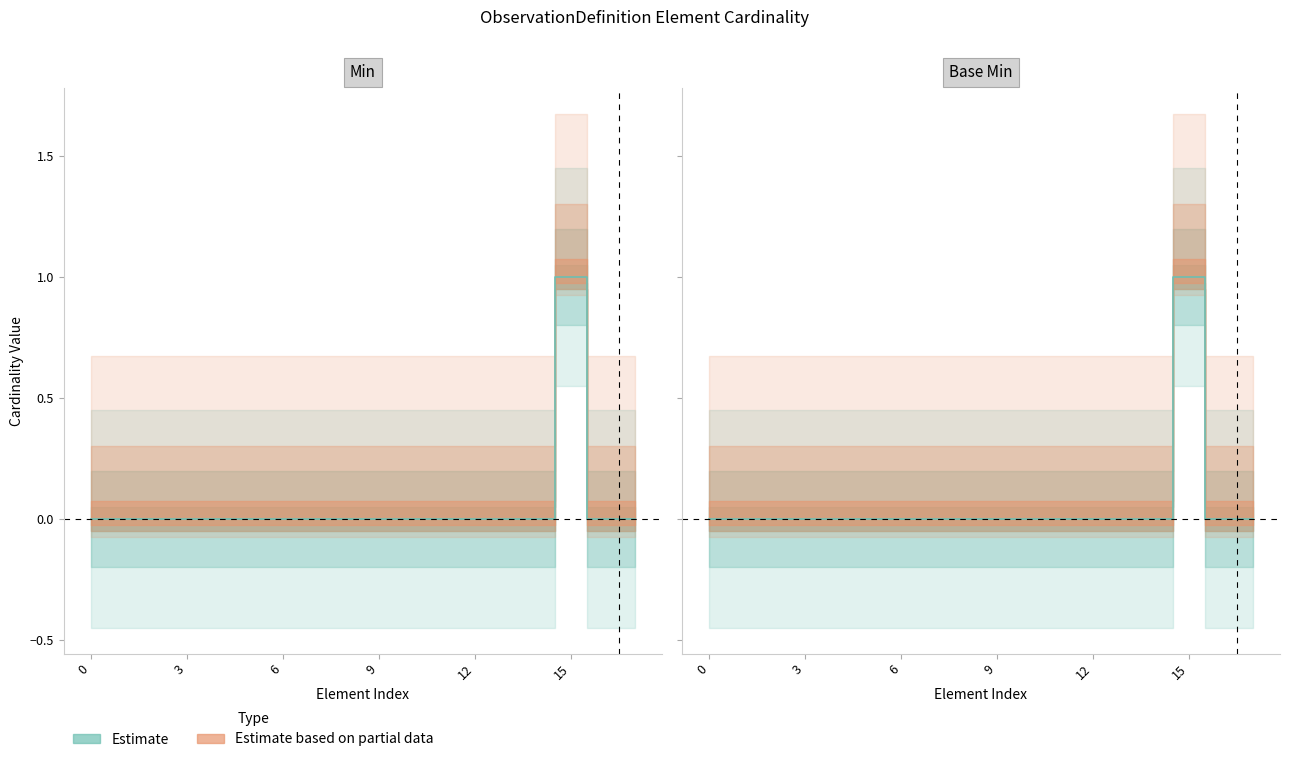

True or false: Base Min has more than 0 points higher than both neighbors.

True